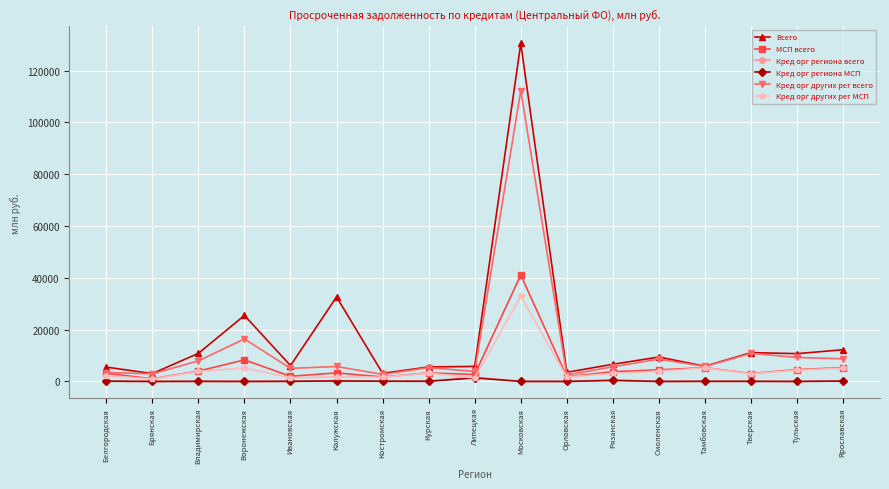

What is the greatest value displayed?

130541